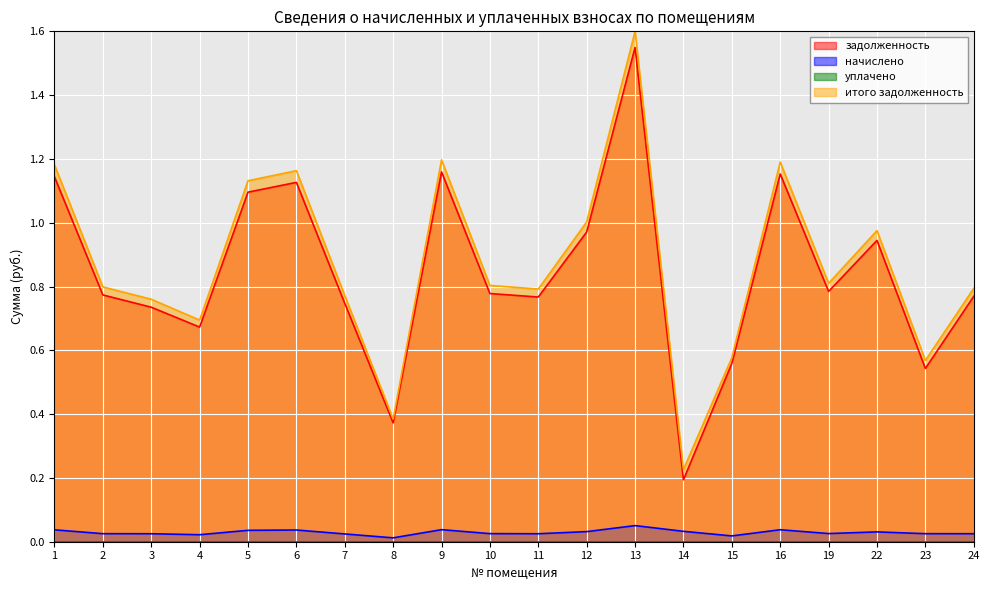

Where is the first local maximum for итого задолженность?

6